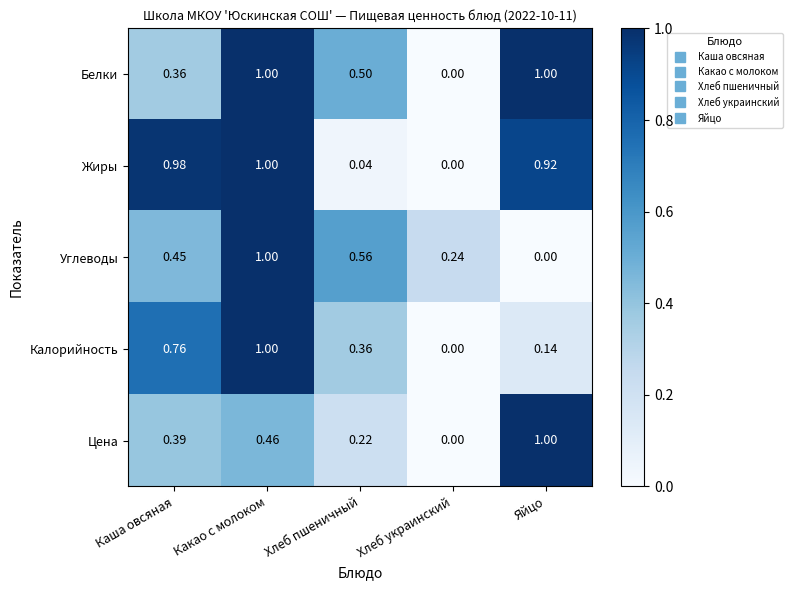

Rank the categories by Калорийность value from lowest to highest.

Хлеб украинский, Яйцо, Хлеб пшеничный, Каша овсяная, Какао с молоком